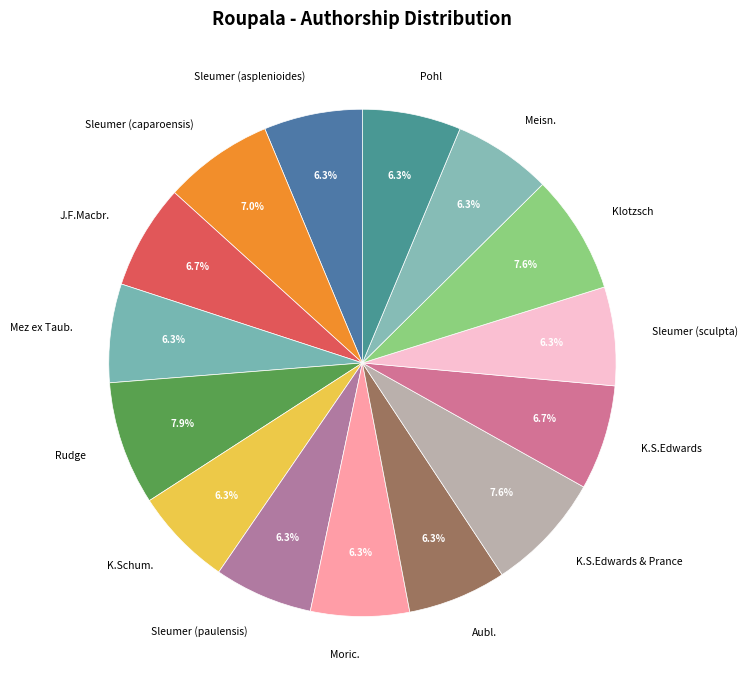

What percentage do Aubl. and K.S.Edwards & Prance together represent?

13.9%